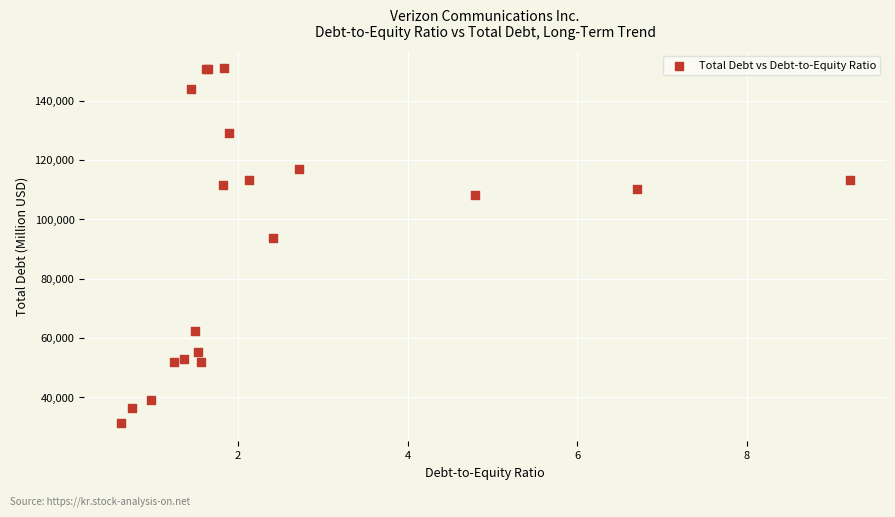

What Y value in the scatter plot is closest to 91012?

93591